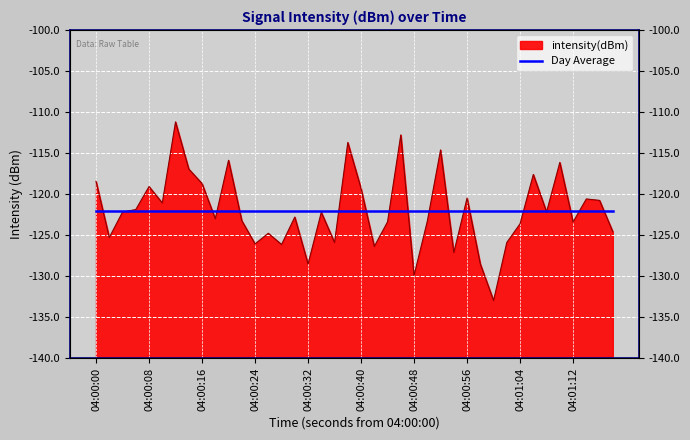

How many values exceed -122?

17